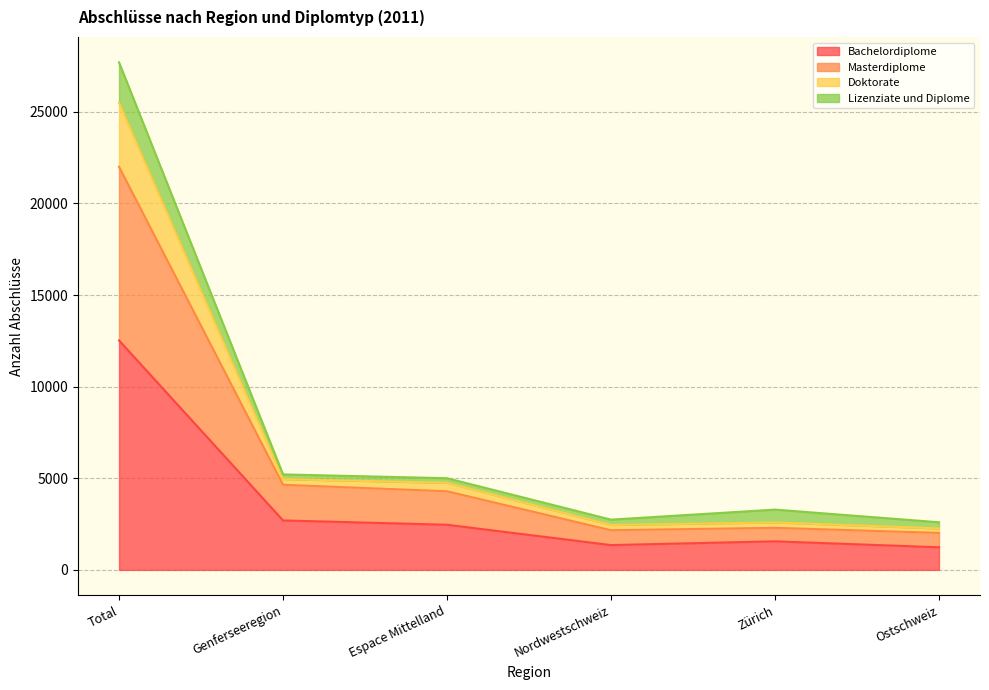

At which label does Bachelordiplome reach its peak?

Total